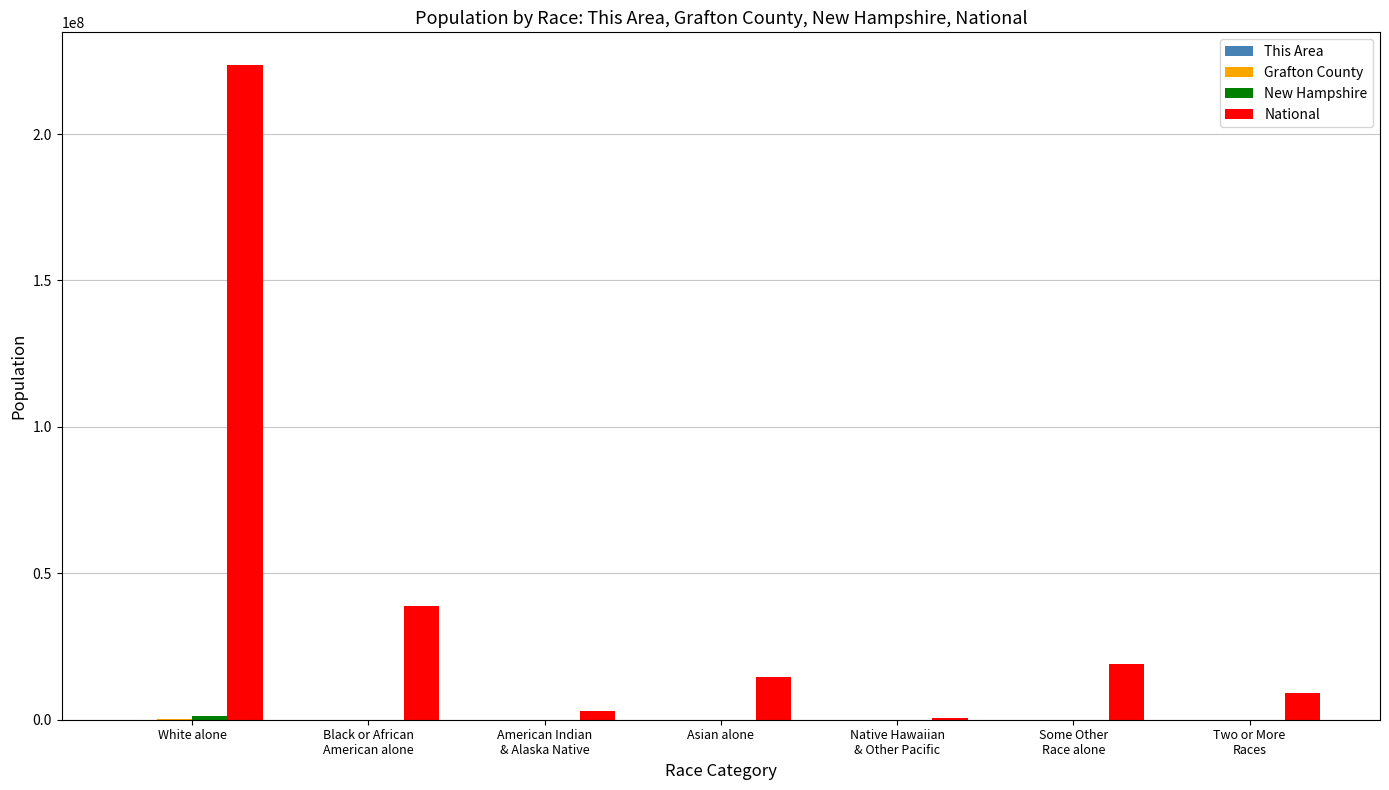

Does the chart contain stacked bars?

No